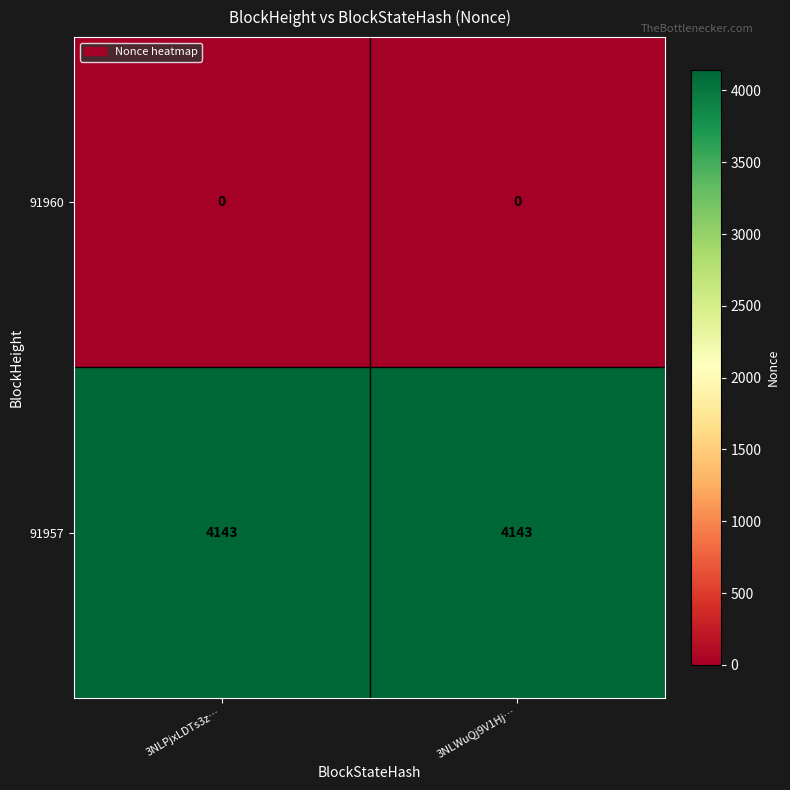

Reading left to right, what are all the values shown in this chart?

91960: 0	0
91957: 4143	4143